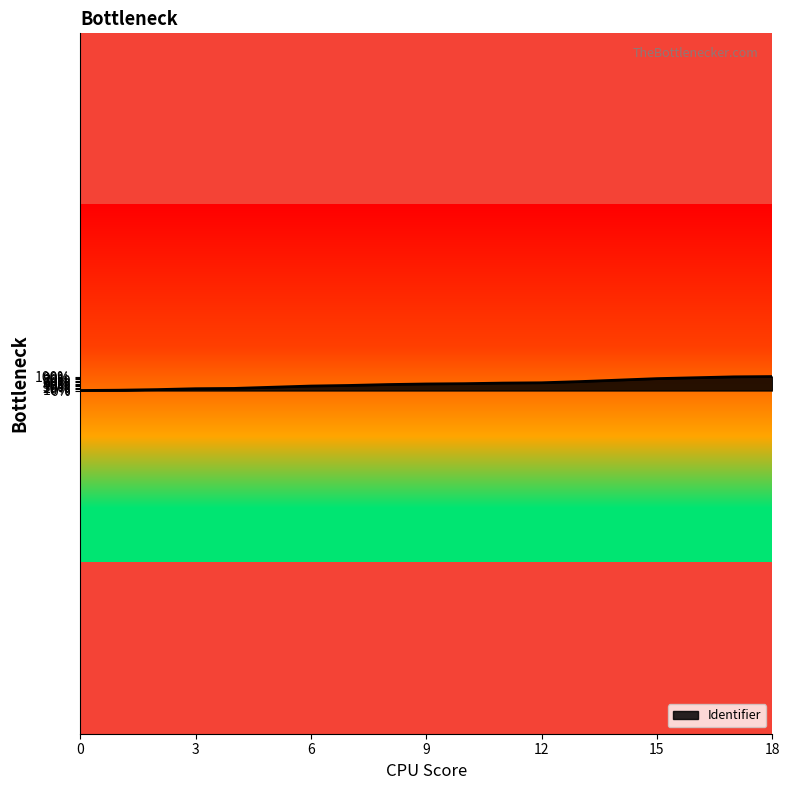

Is this an area chart (filled region under the line)?

Yes